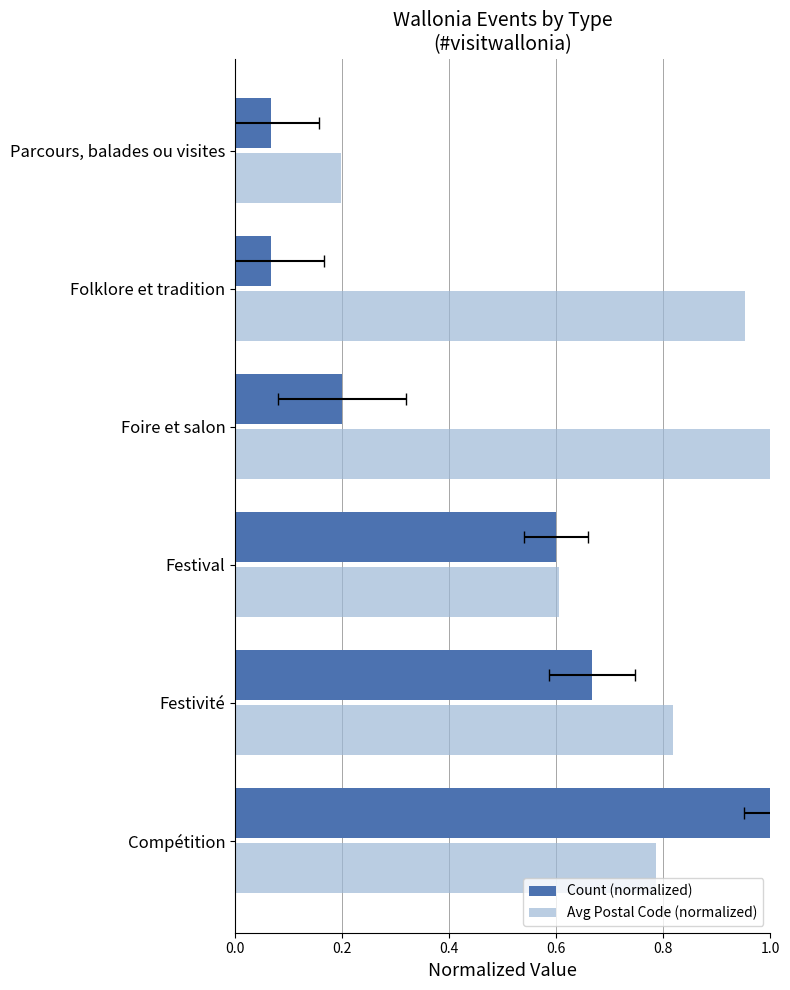

Is it true that Count (normalized) equals 1.0 at Festivité?

False